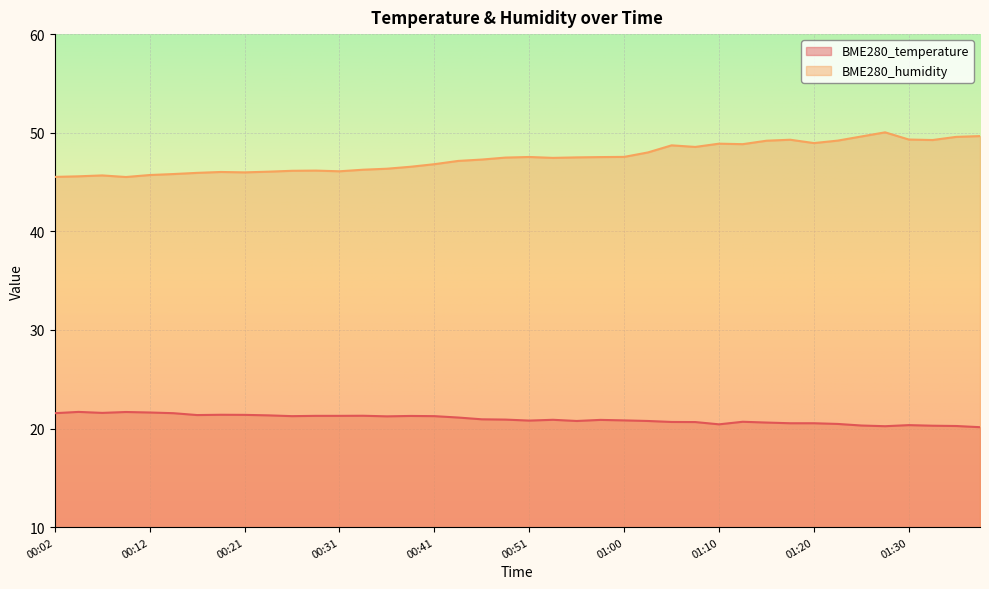

What is the sum of all BME280_temperature values?

838.2